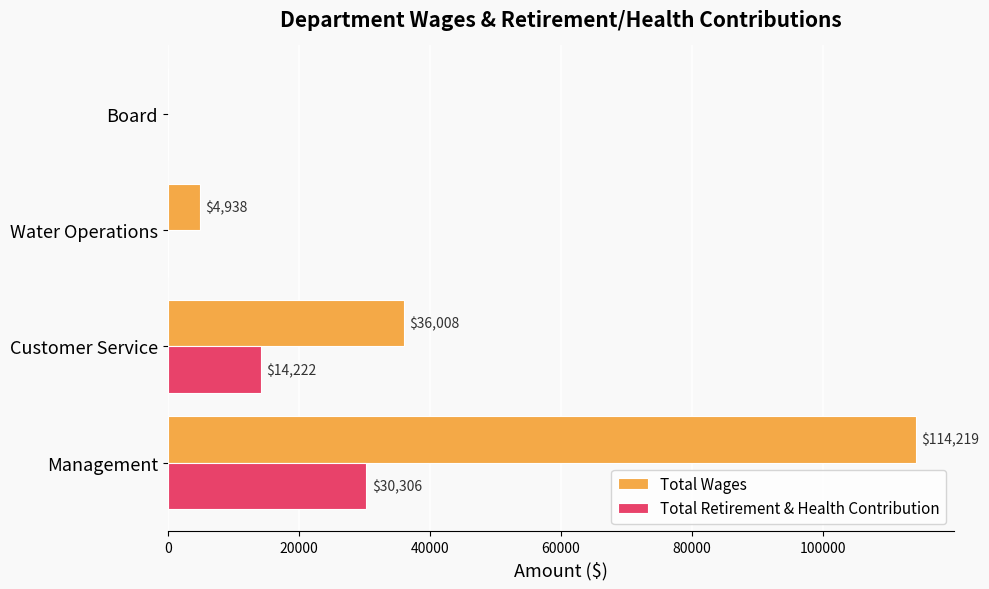

How many positive values does the Total Wages series have?

3